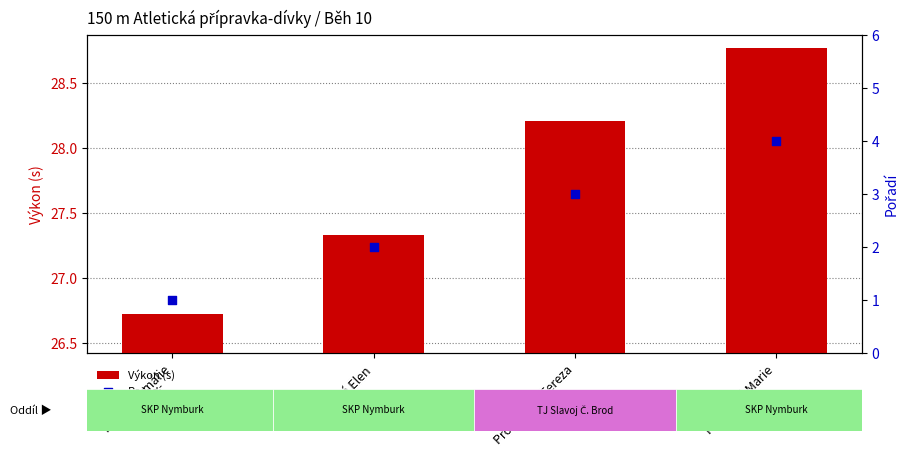

Which series has the largest total across all categories?

Výkon (s)